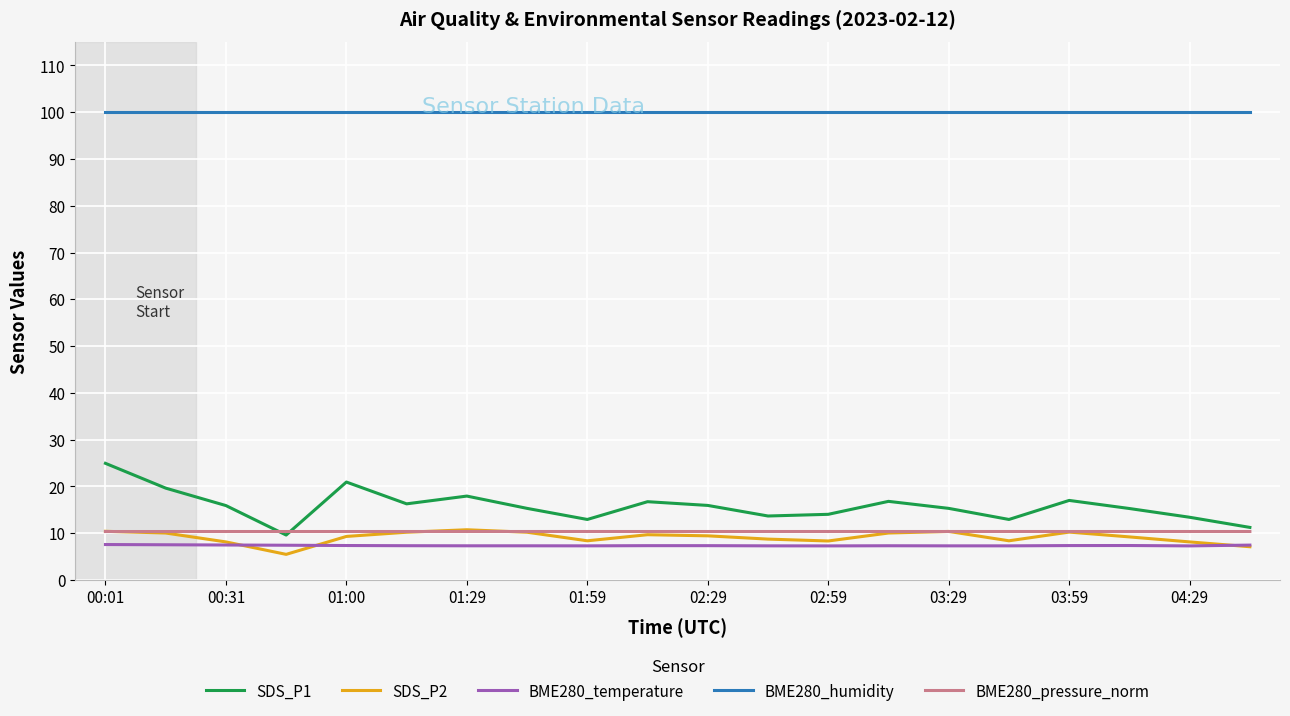

Which series has the largest total across all categories?

BME280_humidity